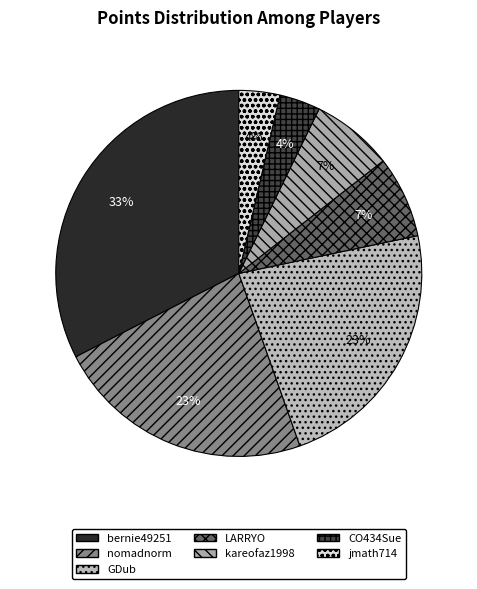

Does jmath714 account for over 50% of the chart?

No